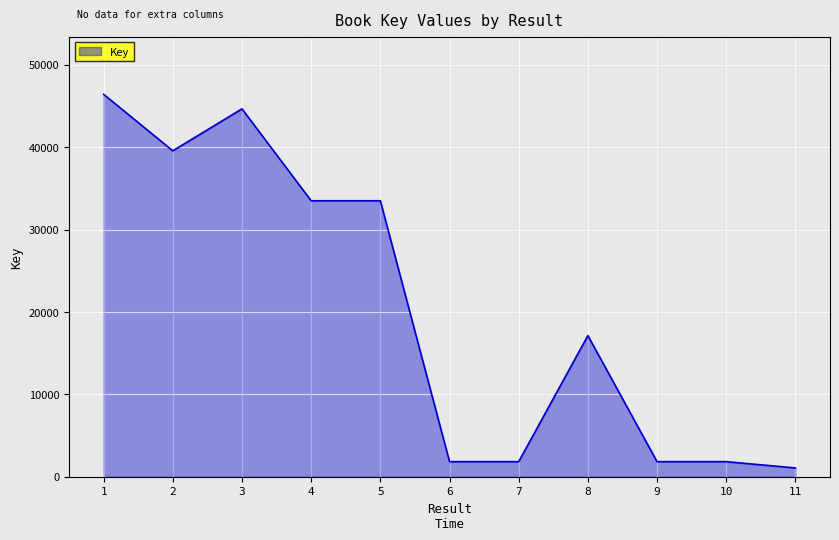

Read the value at 3.

44644.1